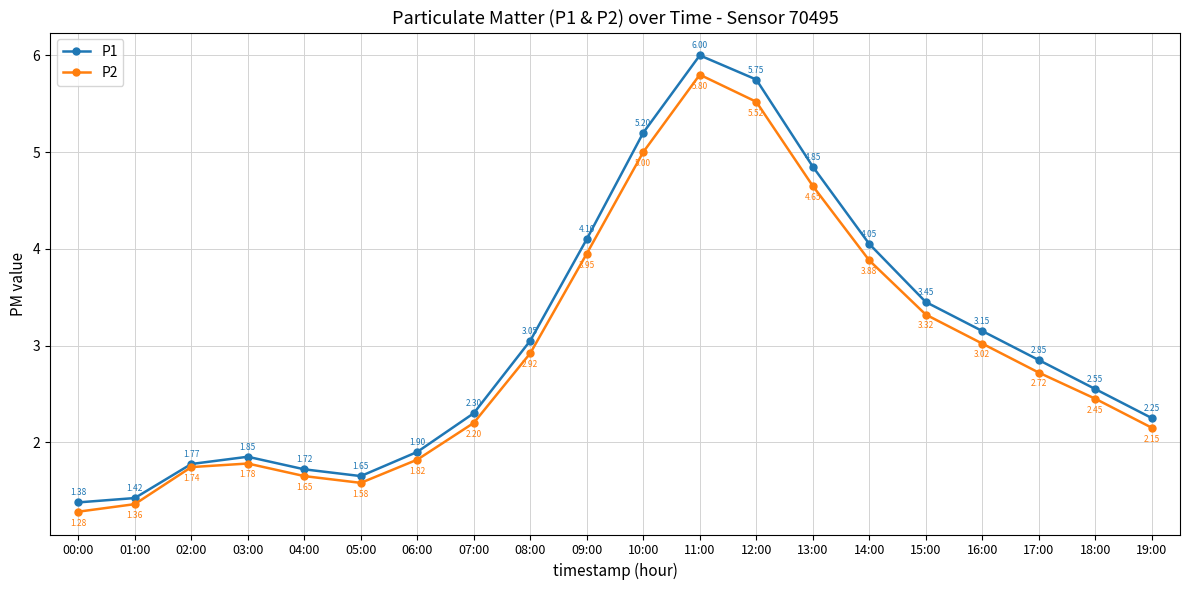

True or false: P2 and P1 intersect in this chart.

False